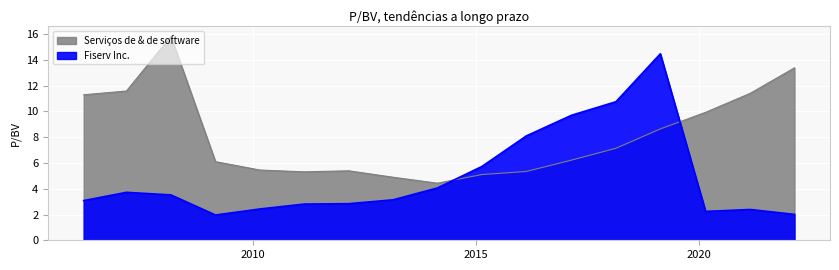

Which category has the highest value in the Fiserv Inc. series?

2019-02-21